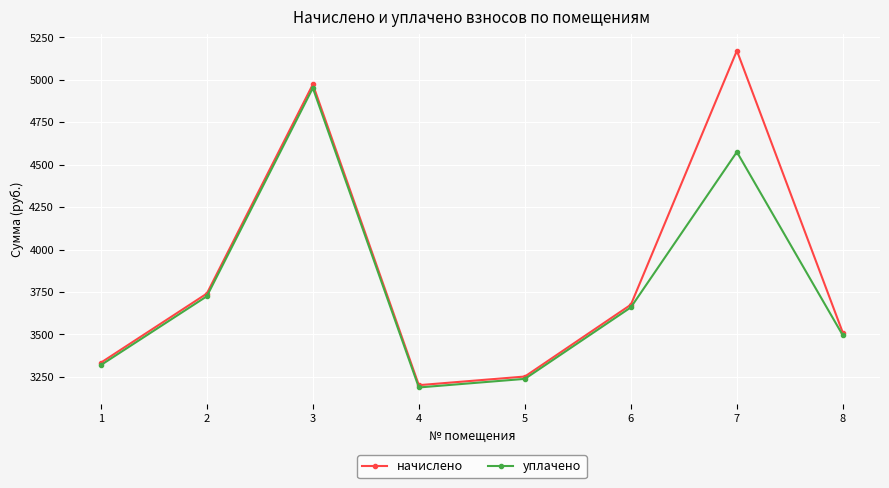

What is the total value across all series at 1?

6652.9